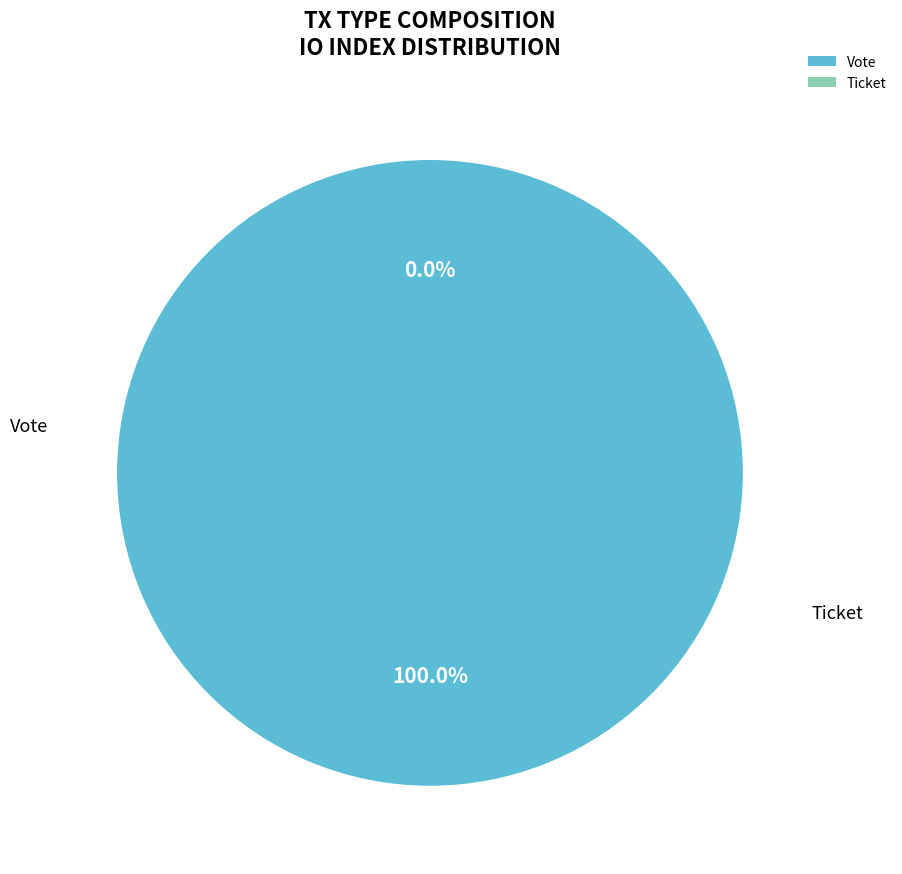

Which has a higher value, Ticket or Vote?

Vote